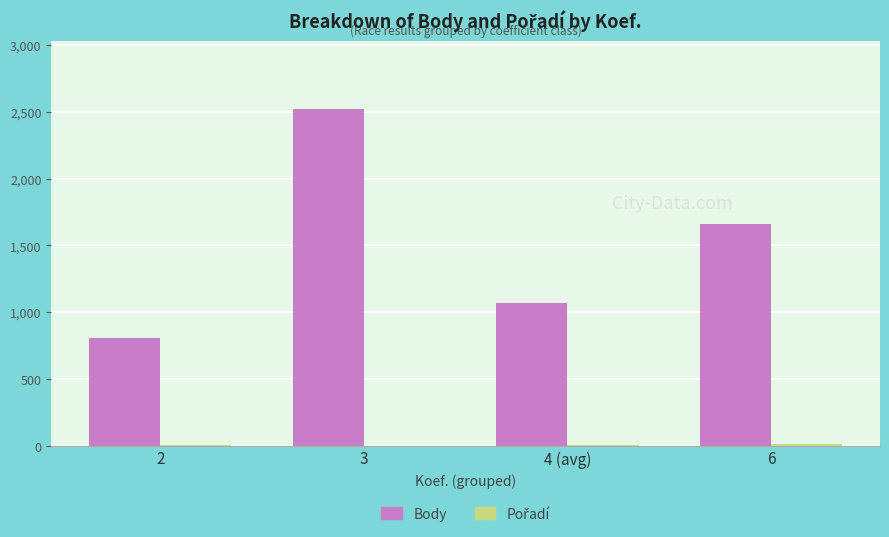

What is the highest value of the Body series?

2524.0